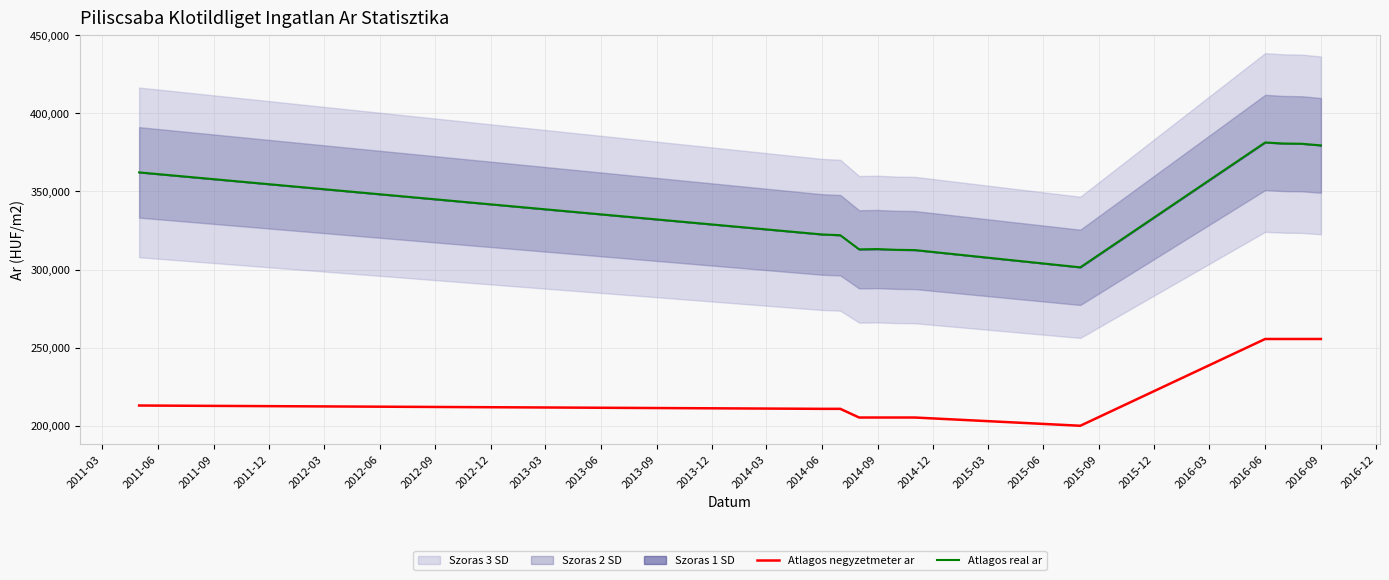

Count the number of categories in the chart.

12